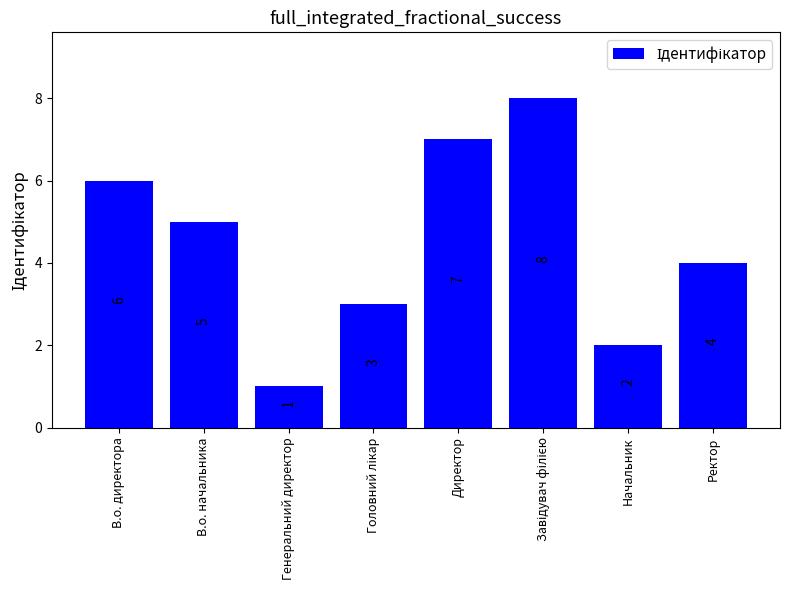

What is the value of the 8th bar from the left?

4